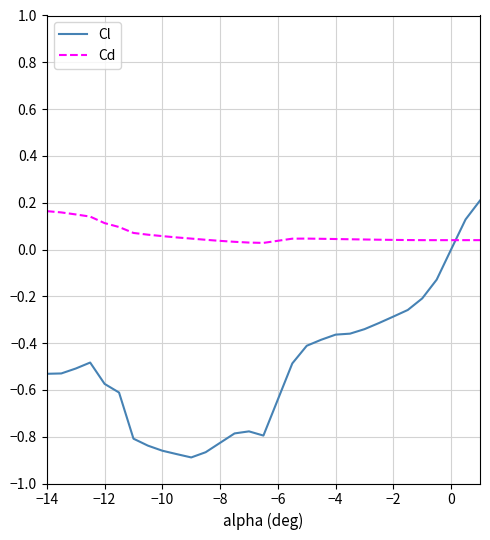

True or false: Cd and Cl intersect in this chart.

True